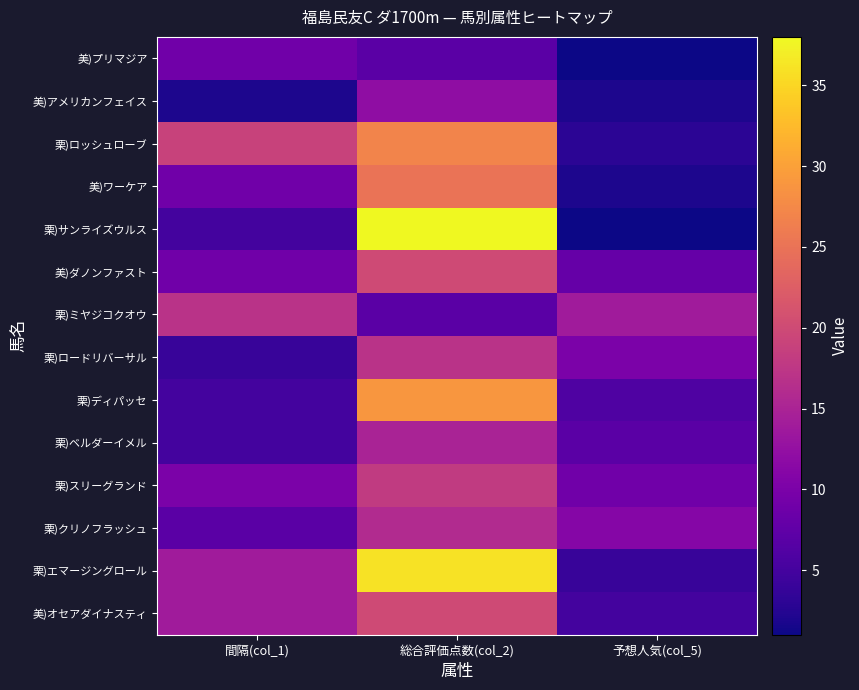

Rank the series by their maximum value, from lowest to highest.

美)プリマジア, 美)アメリカンフェイス, 栗)ベルダーイメル, 栗)クリノフラッシュ, 栗)ミヤジコクオウ, 栗)ロードリバーサル, 栗)スリーグランド, 美)ダノンファスト, 美)オセアダイナスティ, 美)ワーケア, 栗)ロッシュローブ, 栗)ディパッセ, 栗)エマージングロール, 栗)サンライズウルス